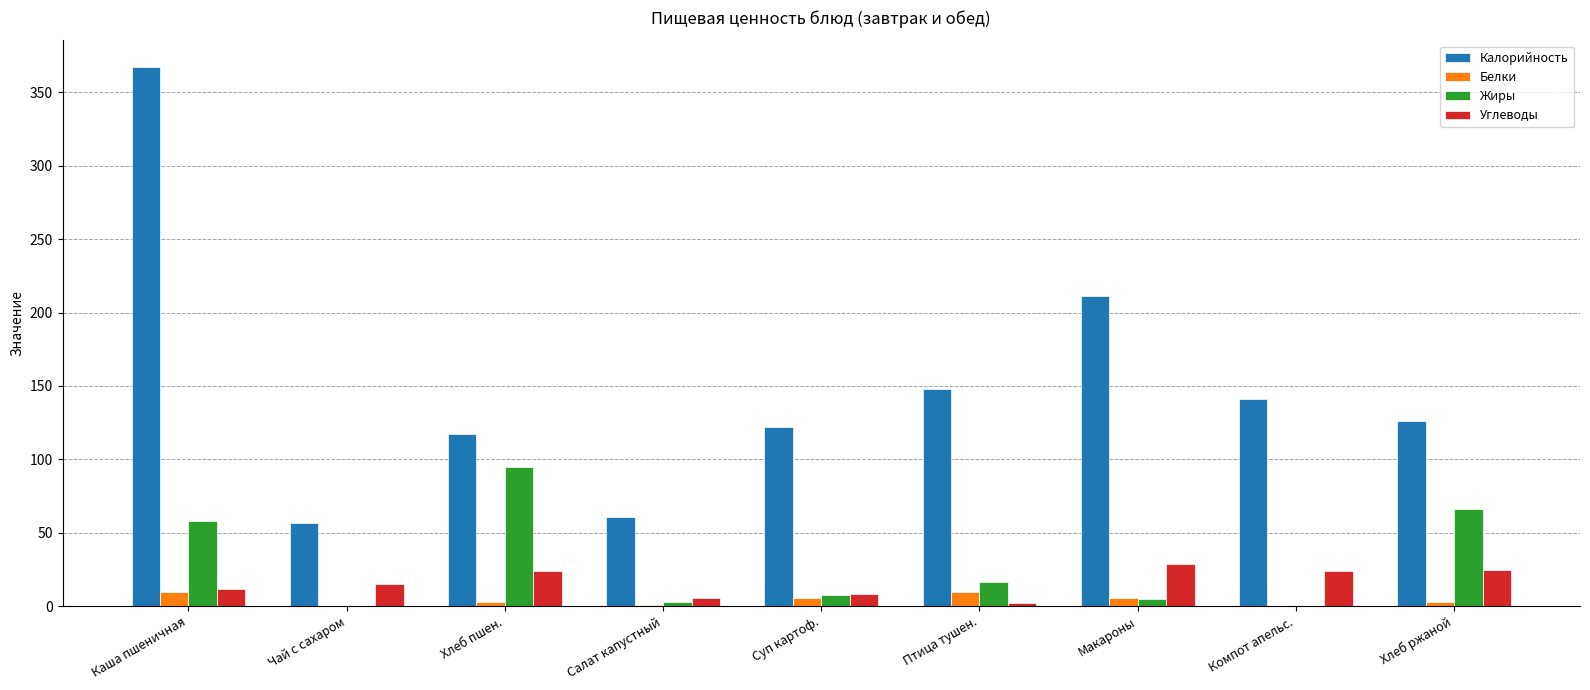

The value of Углеводы at Чай с сахаром is 15.0. True or false?

True